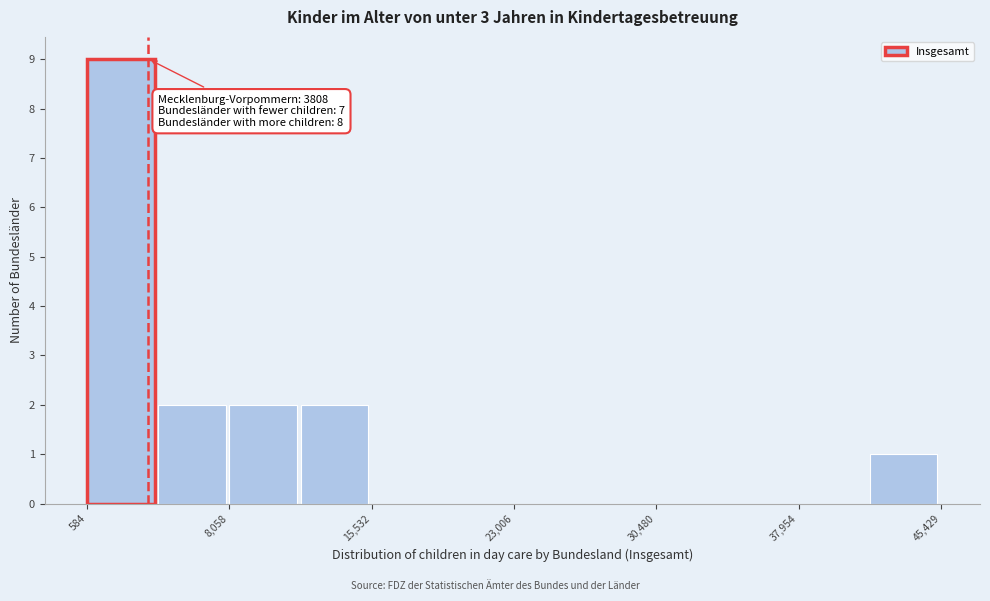

Read against the x-axis, roughly where is the centre of the tallest bar?

2000